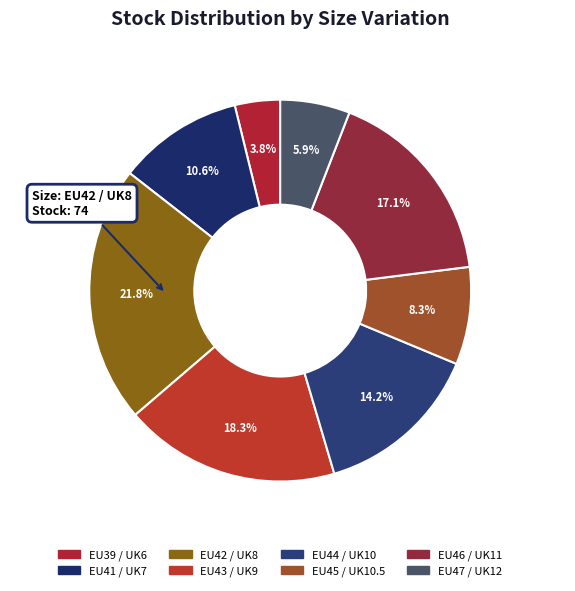

Combined, what portion of the pie is EU39 / UK6 and EU45 / UK10.5?

12.1%